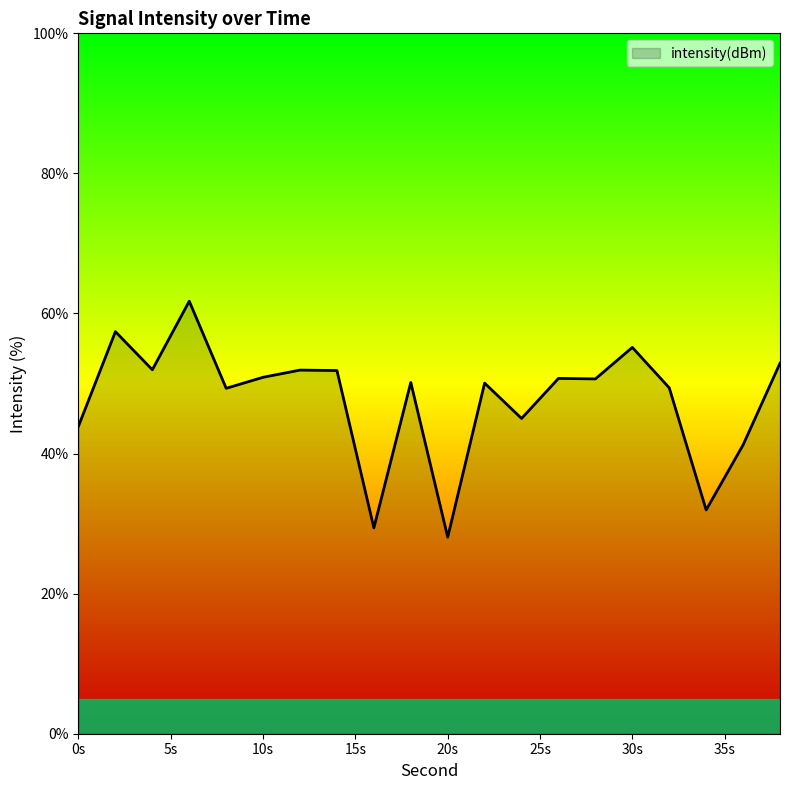

Does the chart display data point markers on the line(s)?

No